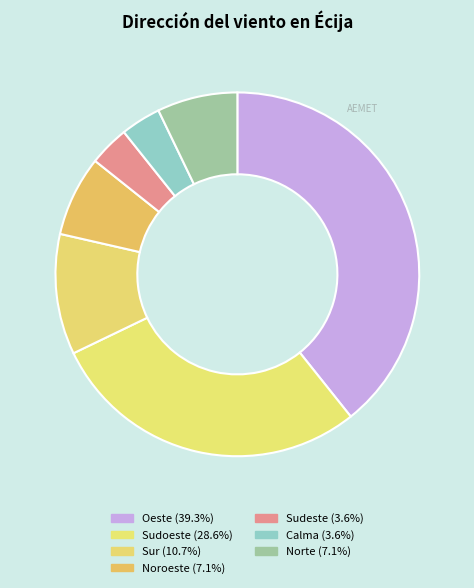

What is the largest slice in the pie chart?

Oeste